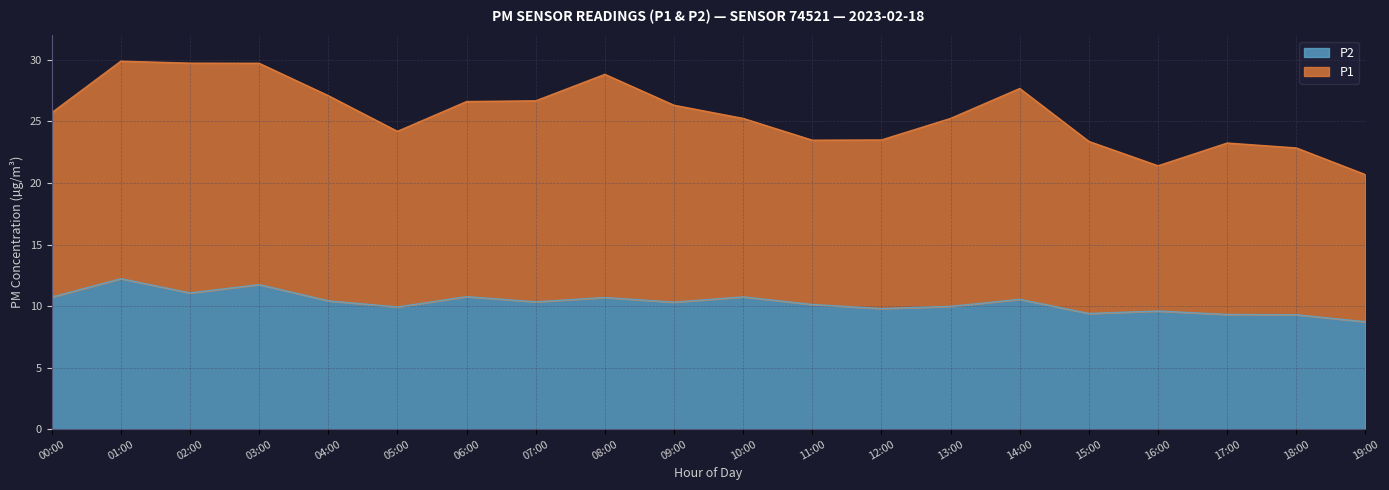

Which series has the largest total across all categories?

P1